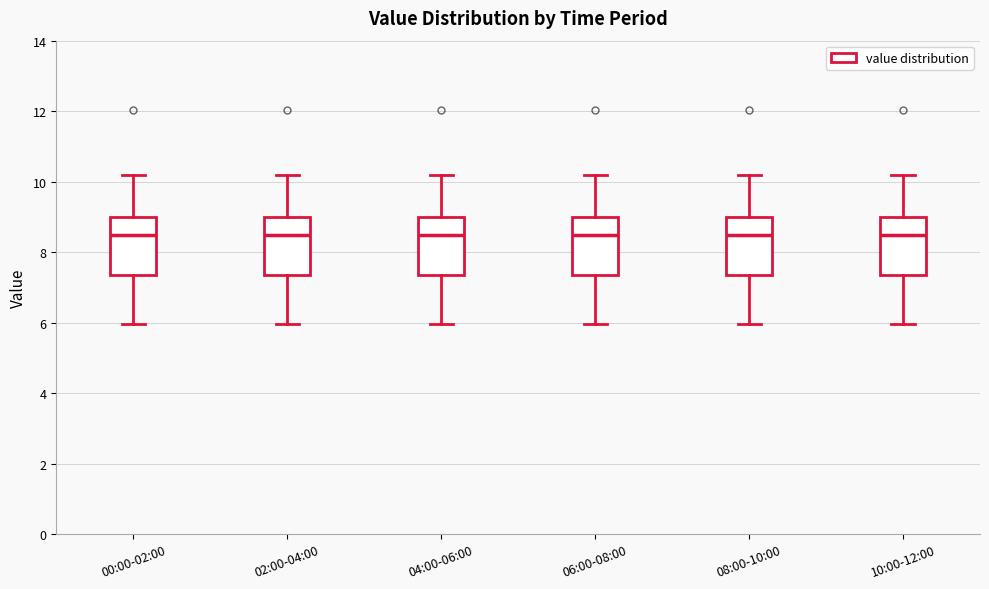

Reading left to right, read every box against the y-axis: the position of its median line, the range the box covers, and the ends of its whiskers. The values are not printed on the chart, so give them approximately, as read against the axis.

00:00-02:00: median 8.6, box 7.4 to 9.0, whiskers 6.0 to 10.2
02:00-04:00: median 8.6, box 7.4 to 9.0, whiskers 6.0 to 10.2
04:00-06:00: median 8.6, box 7.4 to 9.0, whiskers 6.0 to 10.2
06:00-08:00: median 8.6, box 7.4 to 9.0, whiskers 6.0 to 10.2
08:00-10:00: median 8.6, box 7.4 to 9.0, whiskers 6.0 to 10.2
10:00-12:00: median 8.6, box 7.4 to 9.0, whiskers 6.0 to 10.2